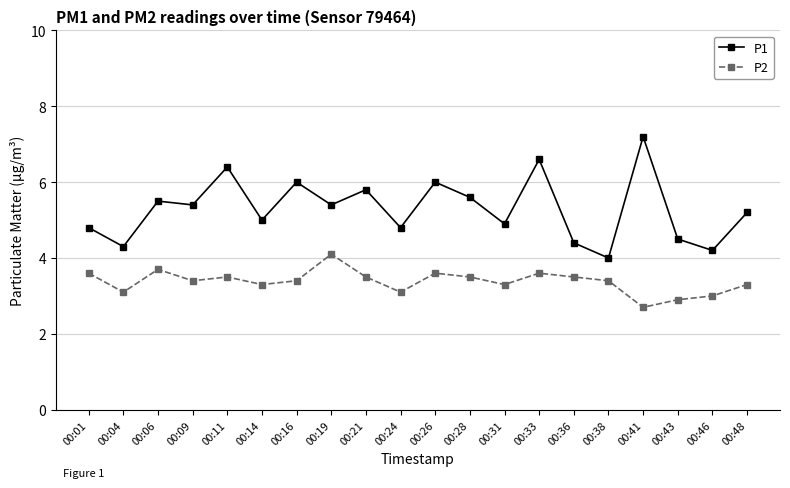

True or false: P2 and P1 cross at least once.

False